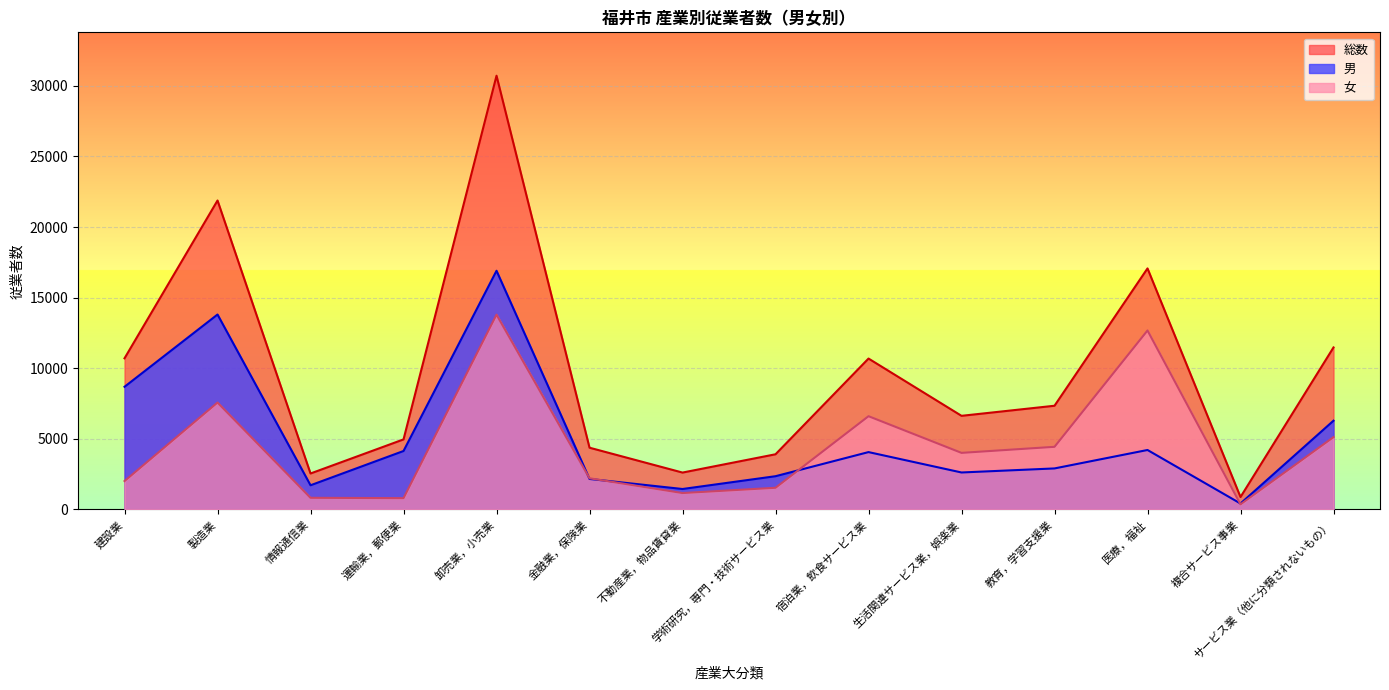

How many lines are shown in the chart?

3